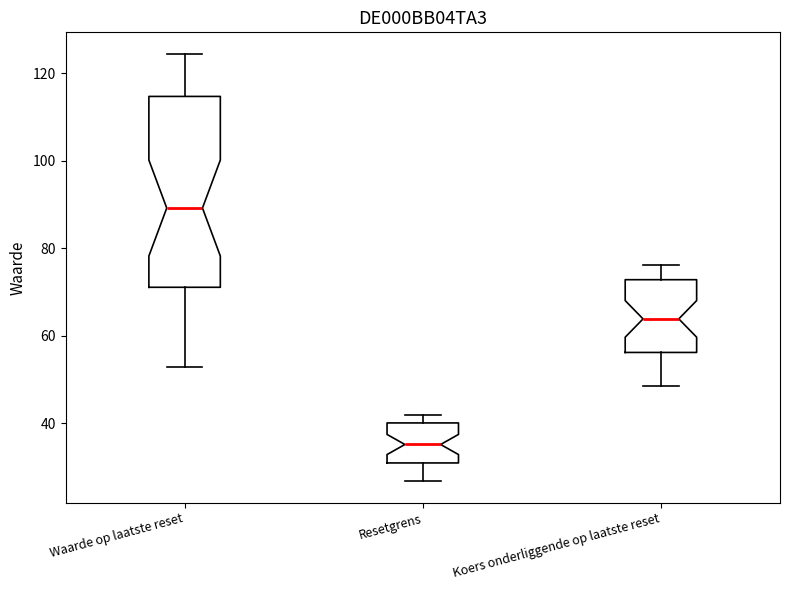

Where is the lower edge of the box for Resetgrens on the y-axis? The values are not printed on the chart, so give them approximately, as read against the axis.

30